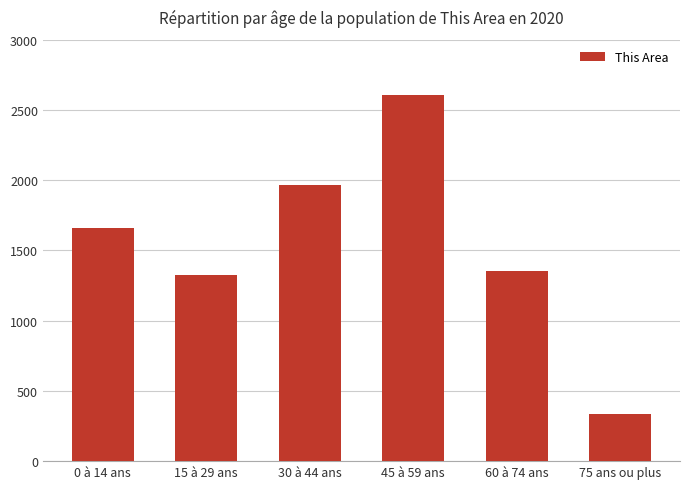

Between 30 à 44 ans and 75 ans ou plus, which is larger?

30 à 44 ans